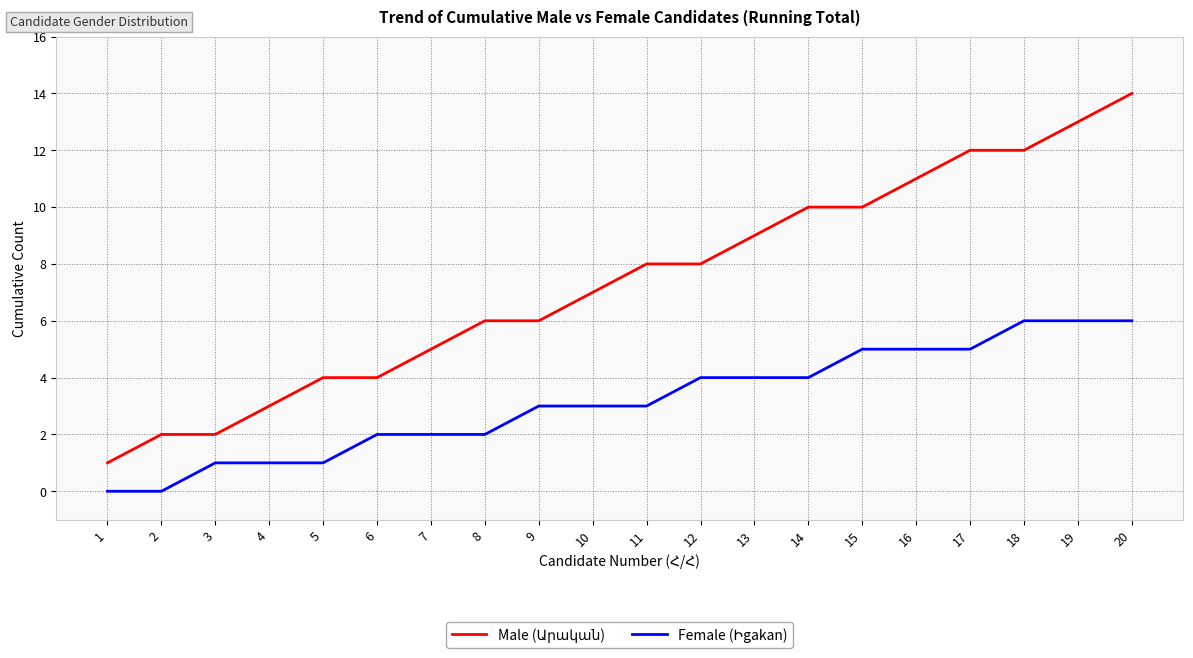

Which label corresponds to the largest value in the chart?

20